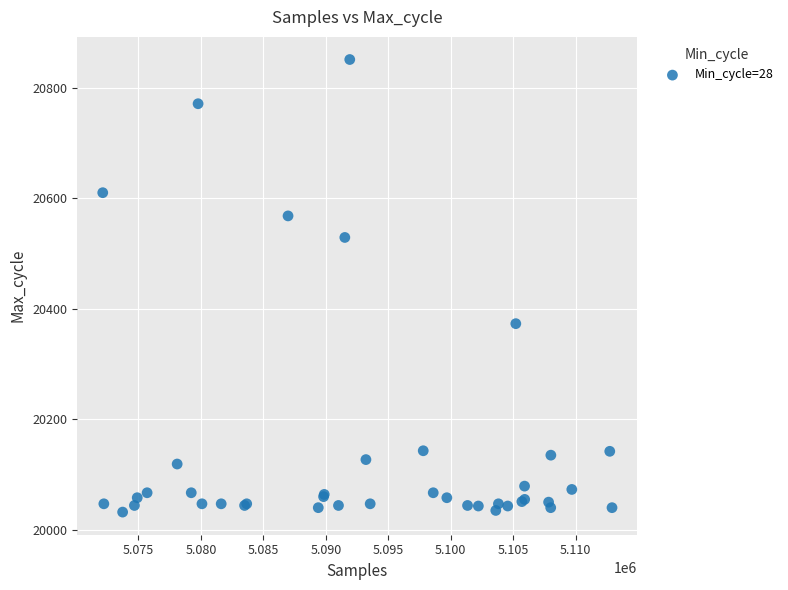

What Y value in the scatter plot is closest to 20441?

20373